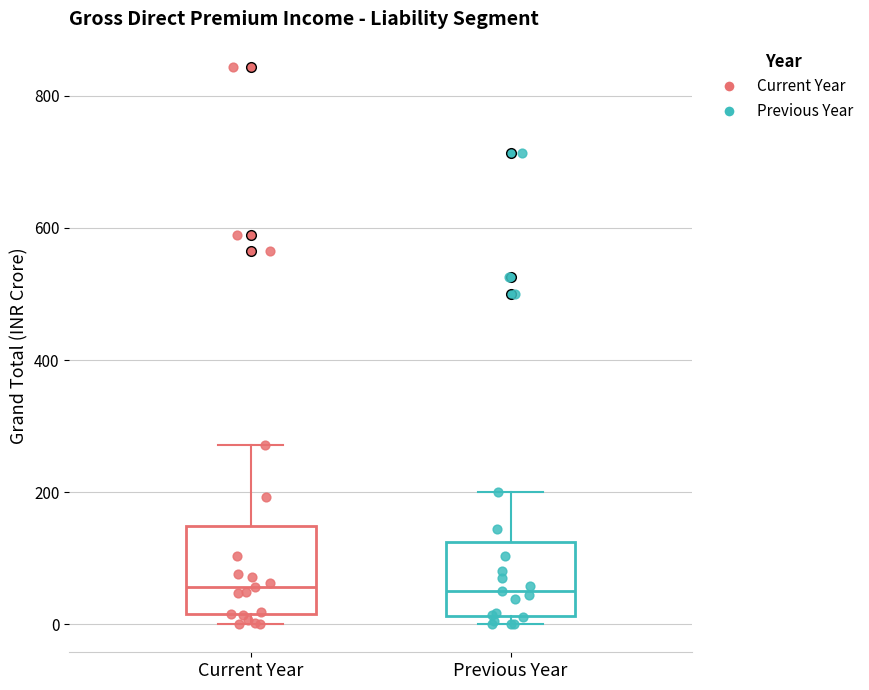

Reading left to right, transcribe this box plot: for each box, give where its median line is, the range the box spans, and where its two whiskers end, as read against the y-axis. The values are not printed on the chart, so give them approximately, as read against the axis.

Current Year: median 60, box 20 to 140, whiskers 0 to 280
Previous Year: median 60, box 20 to 120, whiskers 0 to 200